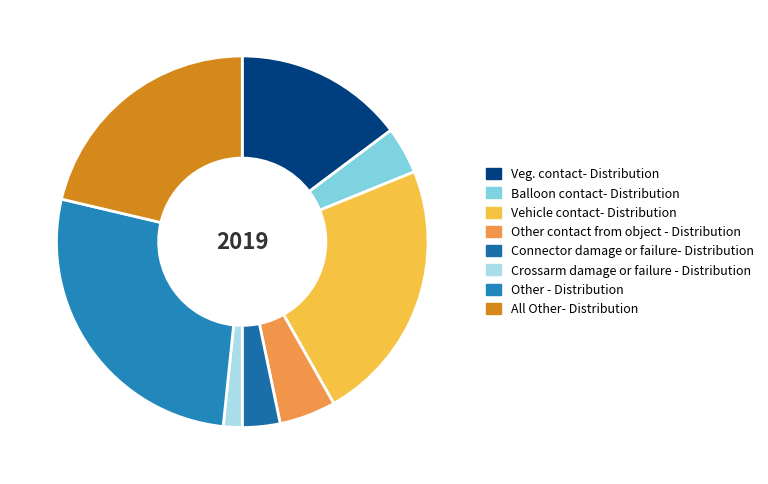

Does any single category account for the majority?

No